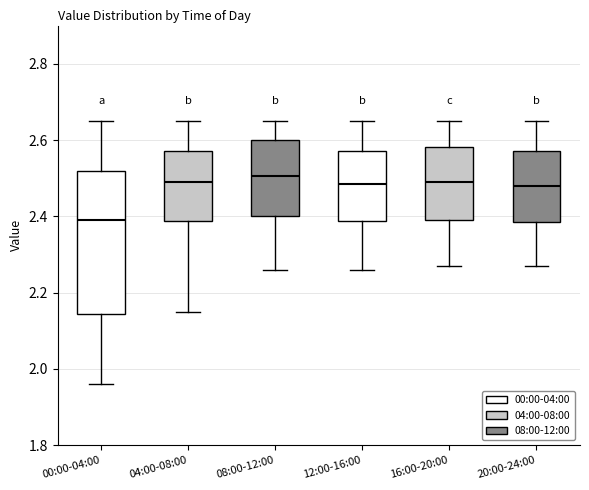

Which box is the tallest, from its lower edge to its upper edge?

00:00-04:00